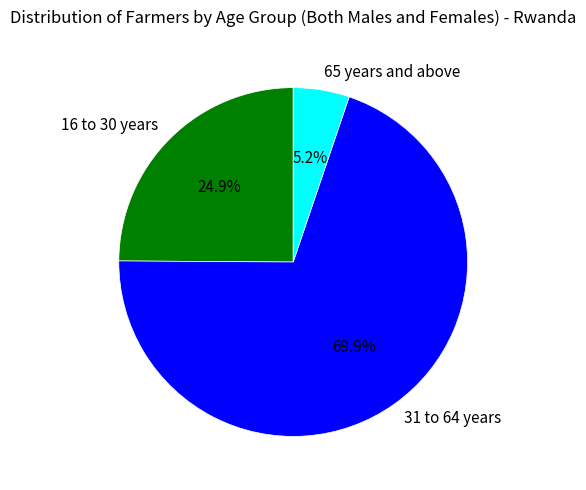

Does 16 to 30 years account for over 50% of the chart?

No